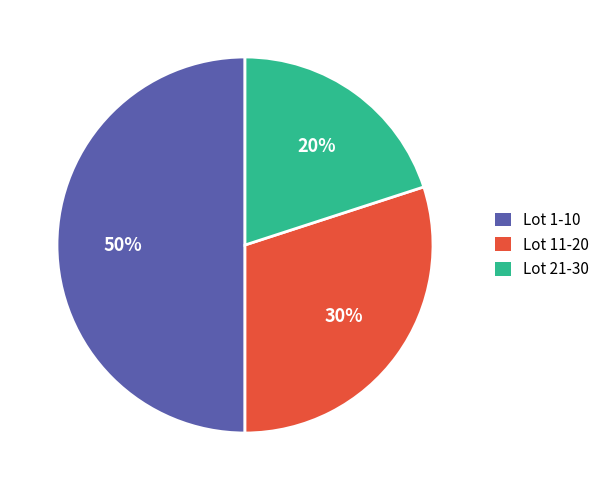

Does Lot 11-20 account for over 50% of the chart?

No